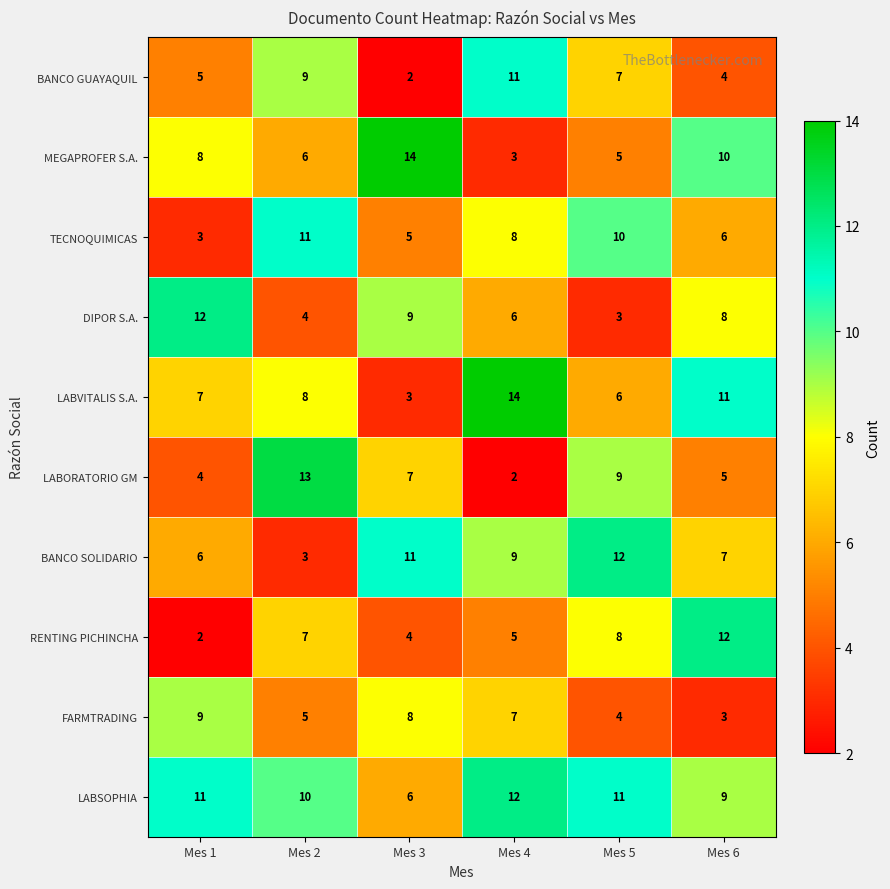

How many values in the TECNOQUIMICAS series are below 8?

3